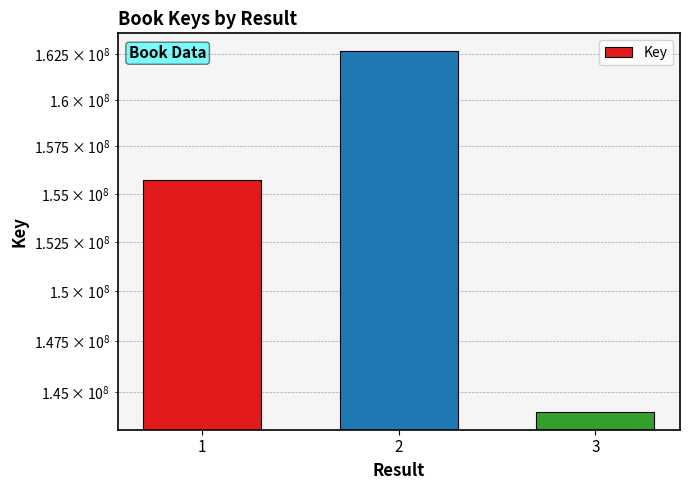

Which label corresponds to the smallest value in the chart?

3